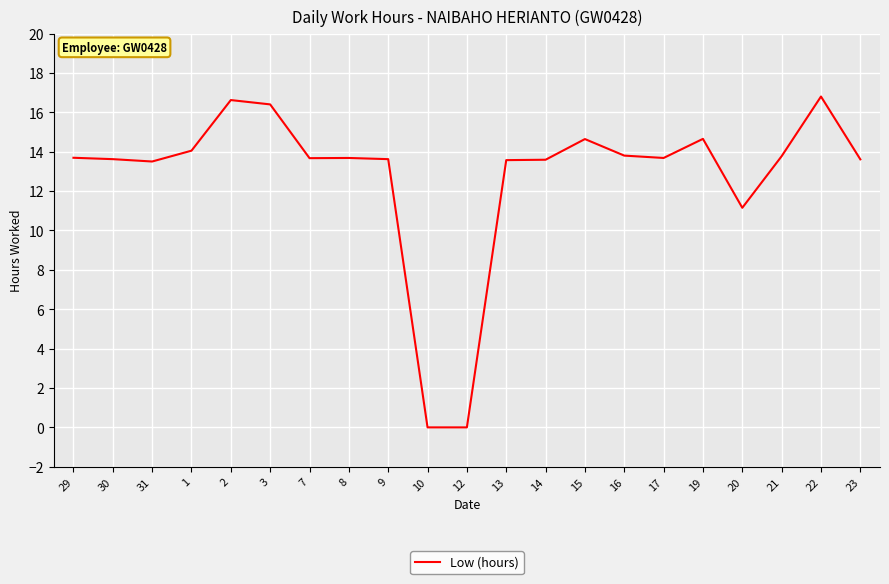

What is the maximum value shown in the chart?

16.8